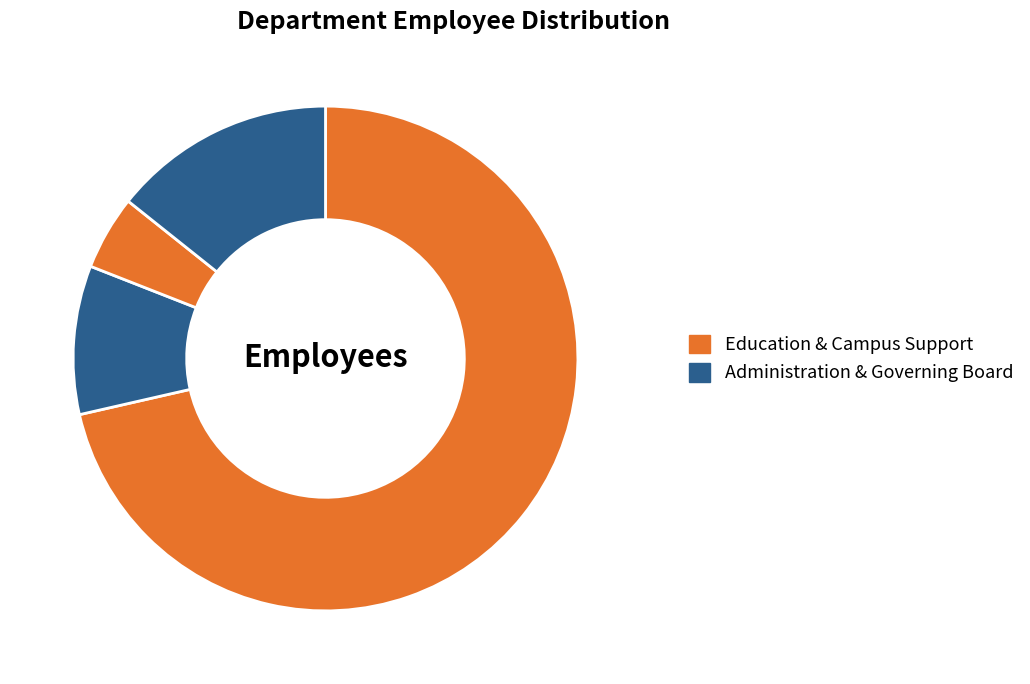

To the nearest percent, what is the average slice percentage?

25%